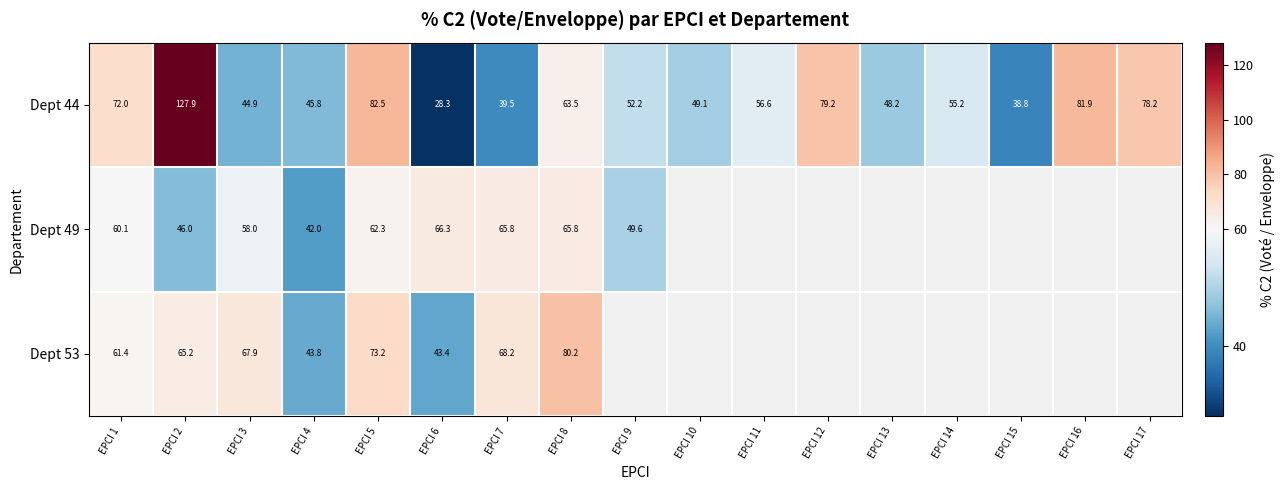

Which label corresponds to the smallest value in the chart?

EPCI 6